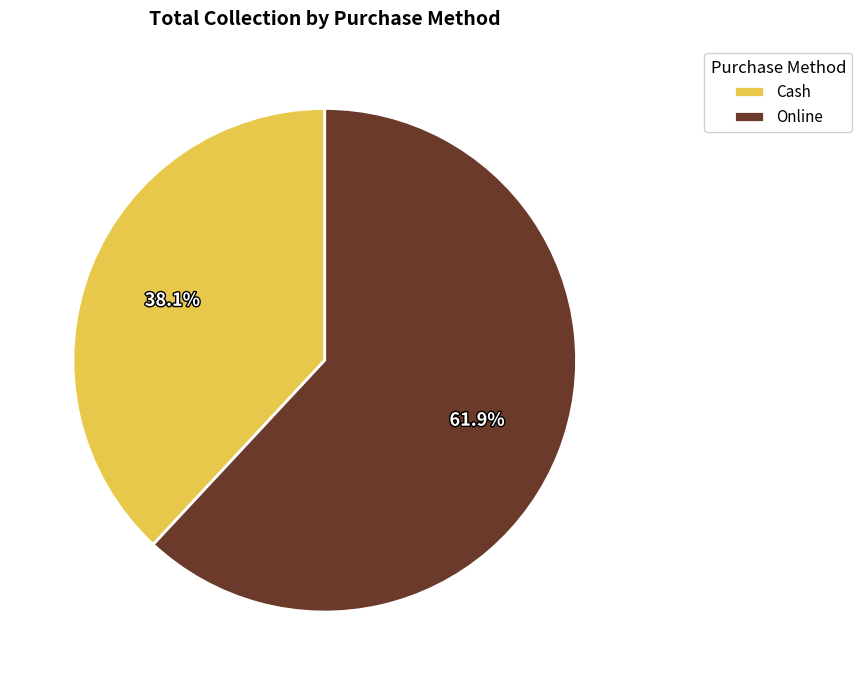

What percentage do Cash and Online together represent?

100.0%